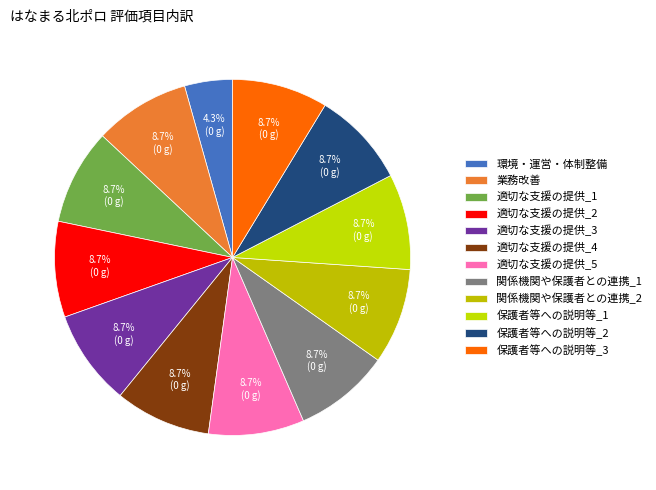

How many slices are in this pie chart?

12